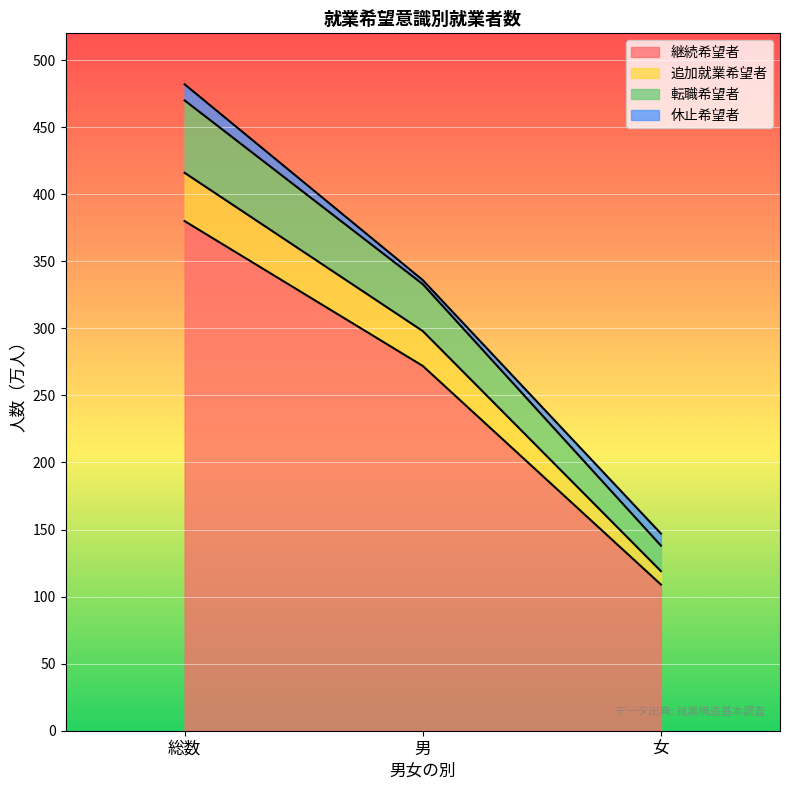

What is the highest value of the 継続希望者 series?

380